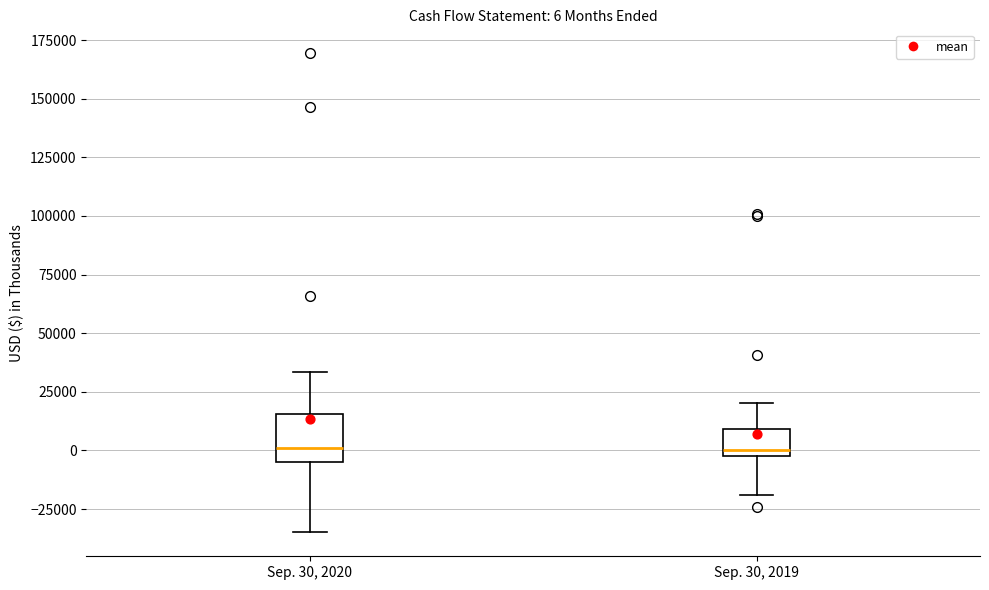

Comparing the boxes themselves (not the whiskers), which one is the tallest?

Sep. 30, 2020